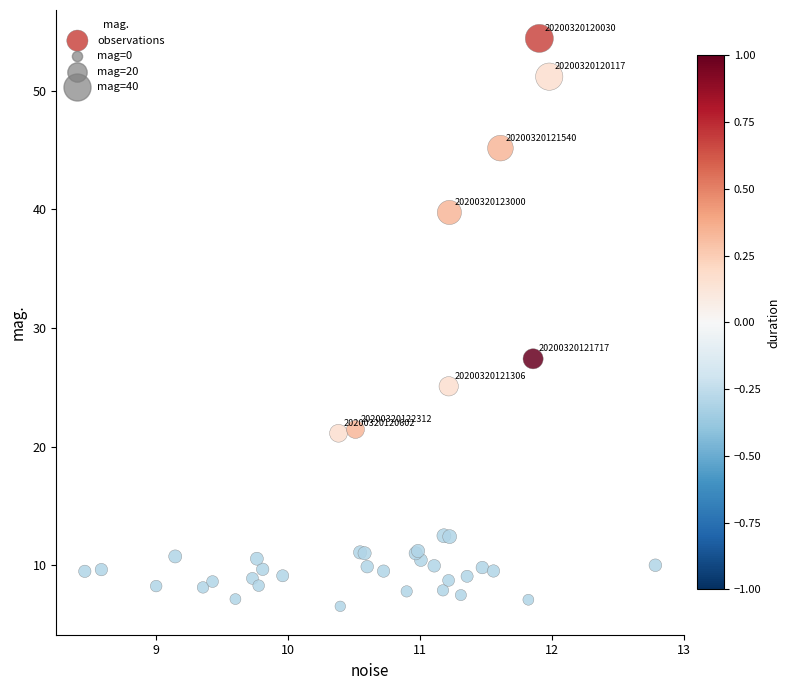

What Y value in the scatter plot is closest to 30?

27.4